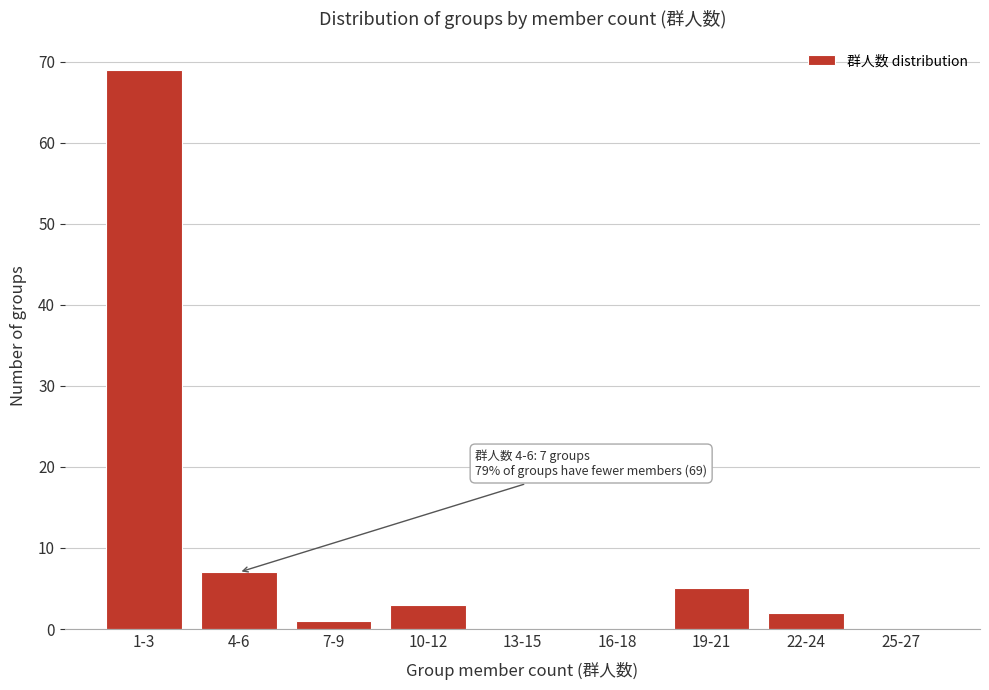

Reading left to right, what are all the values shown in this chart?

1-3=69	4-6=7	7-9=1	10-12=3	13-15=0	16-18=0	19-21=5	22-24=2	25-27=0